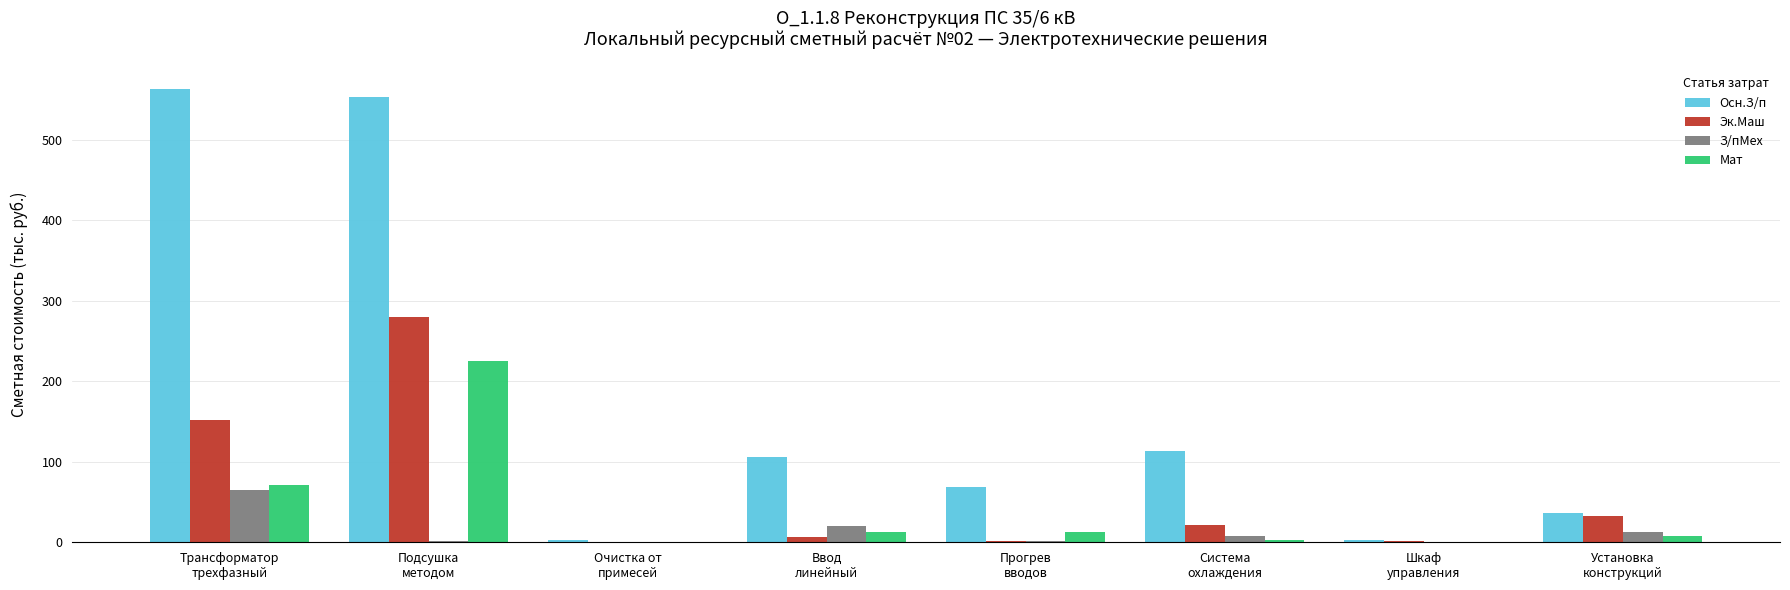

At which category is the sum across all series the highest?

Подсушка
методом